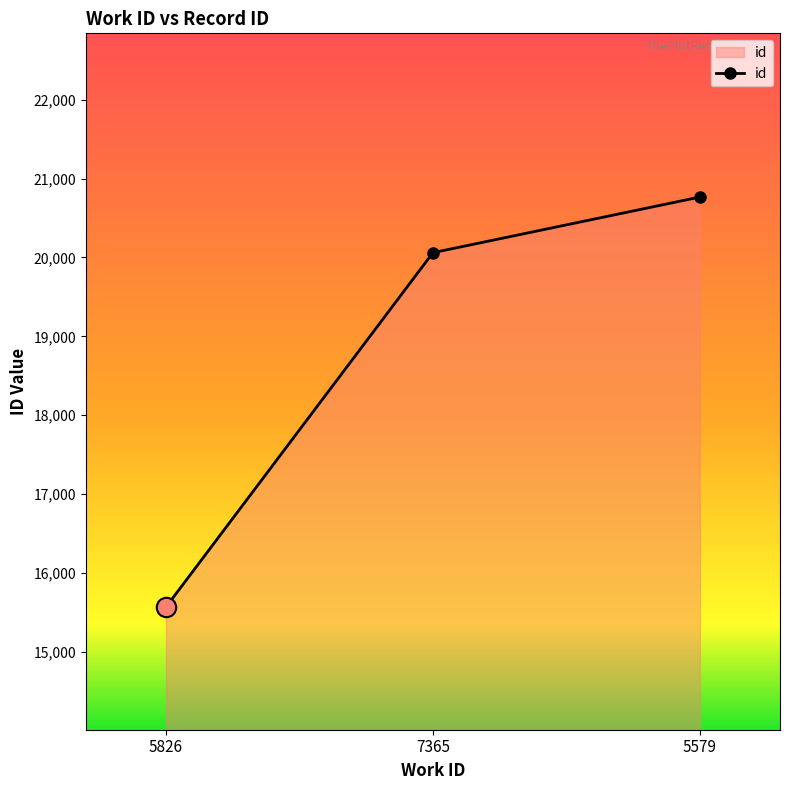

What is the value of the 3rd point from the left?

20767